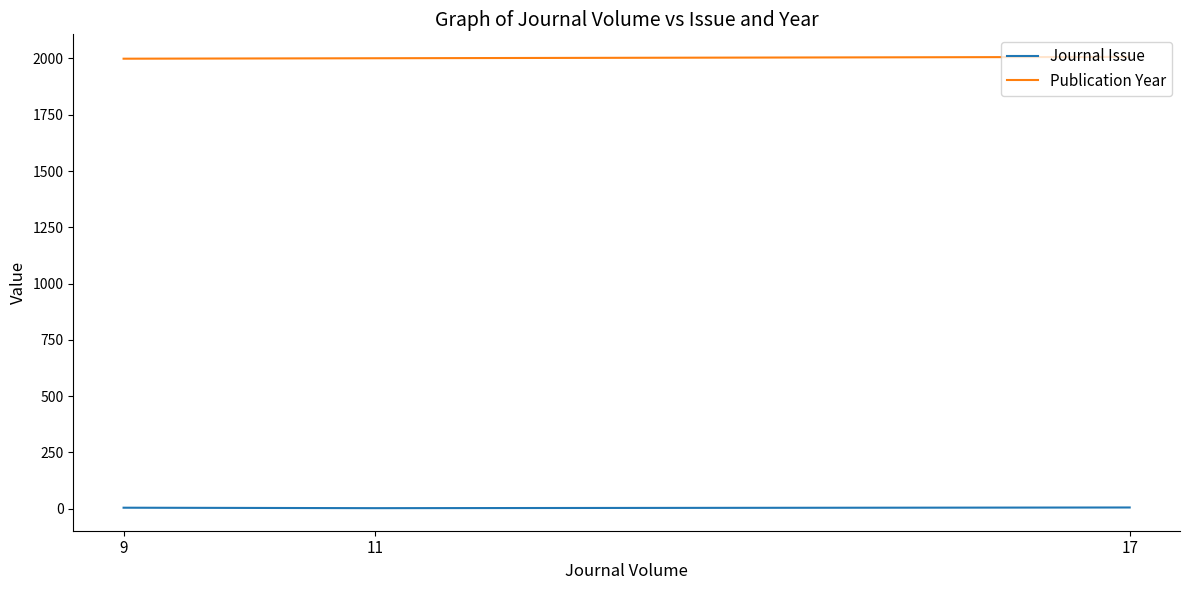

Reading right to left, list all the values displayed in this chart.

Journal Issue: 9=4	11=2	17=5
Publication Year: 9=1999	11=2001	17=2007